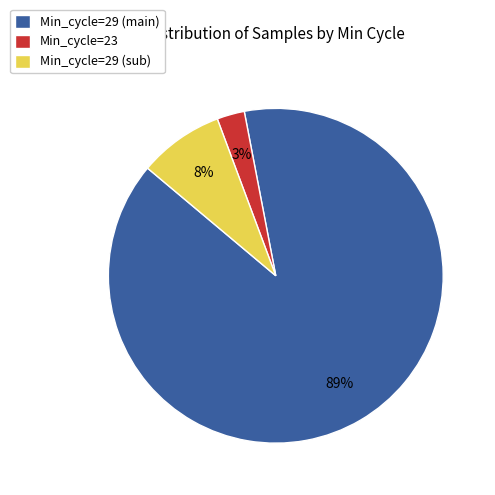

To the nearest percent, what is the average slice percentage?

33%